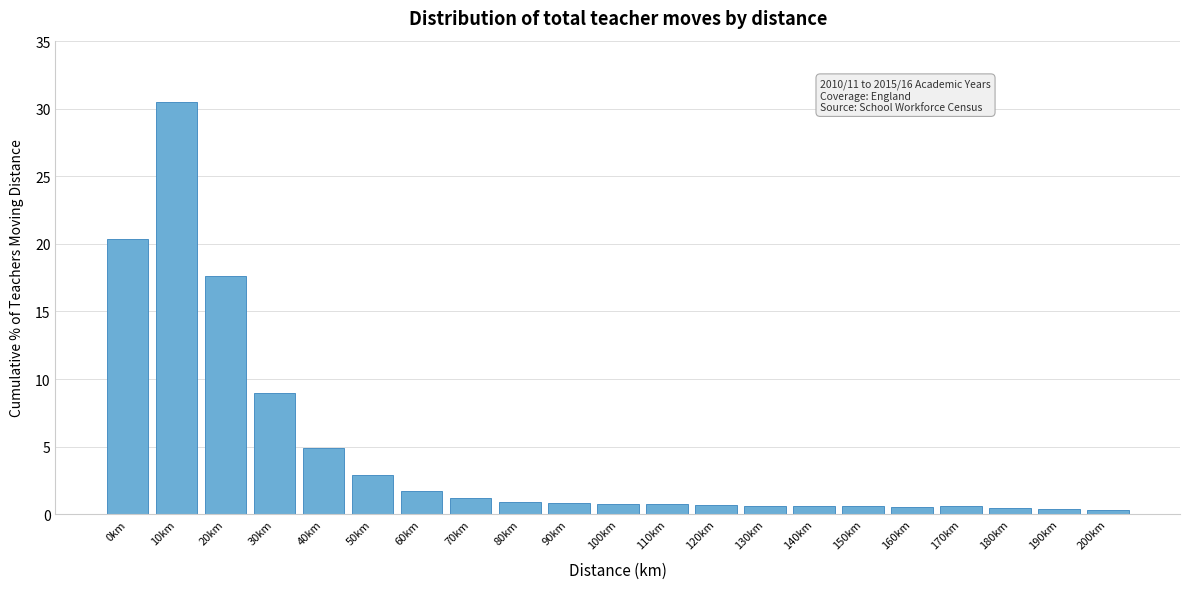

What is the difference between the second highest and second lowest values?

20.0